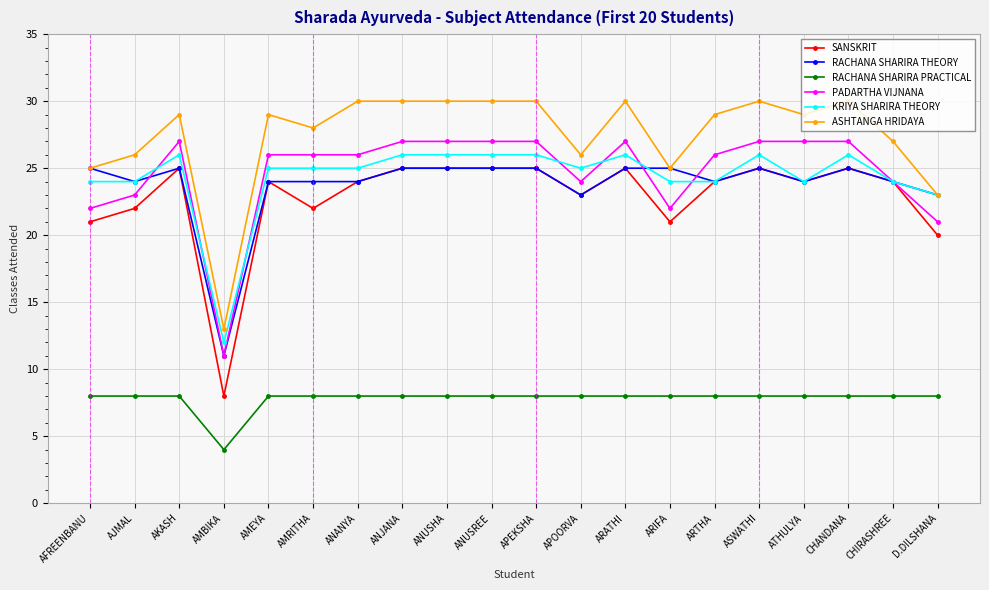

What is the spread (max minus min) of values at D.DILSHANA?

15